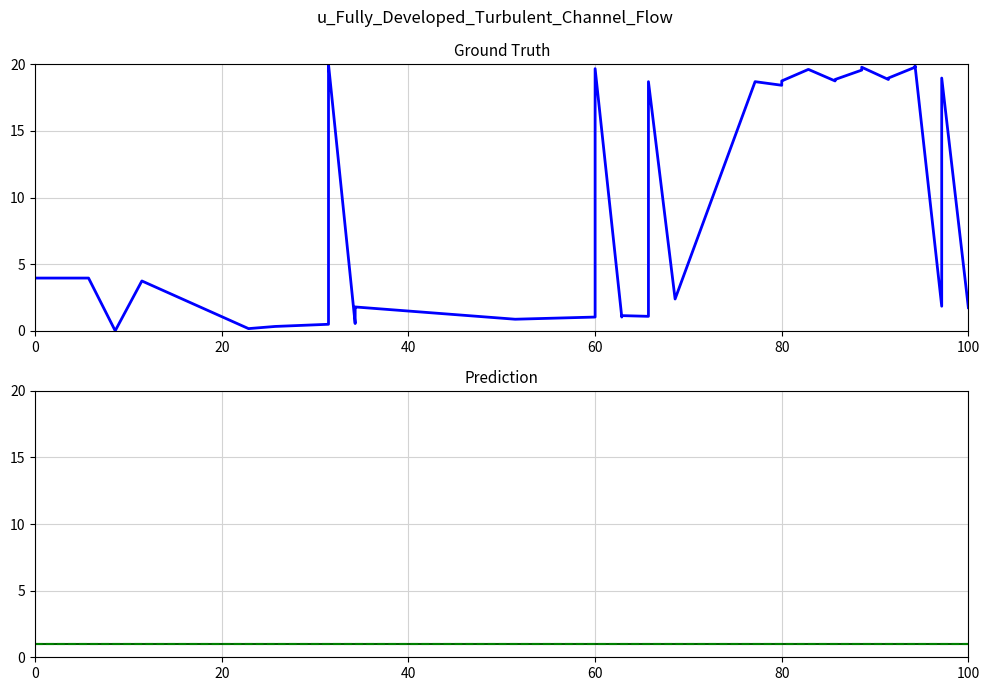

True or false: flow1 and flow2 intersect in this chart.

False